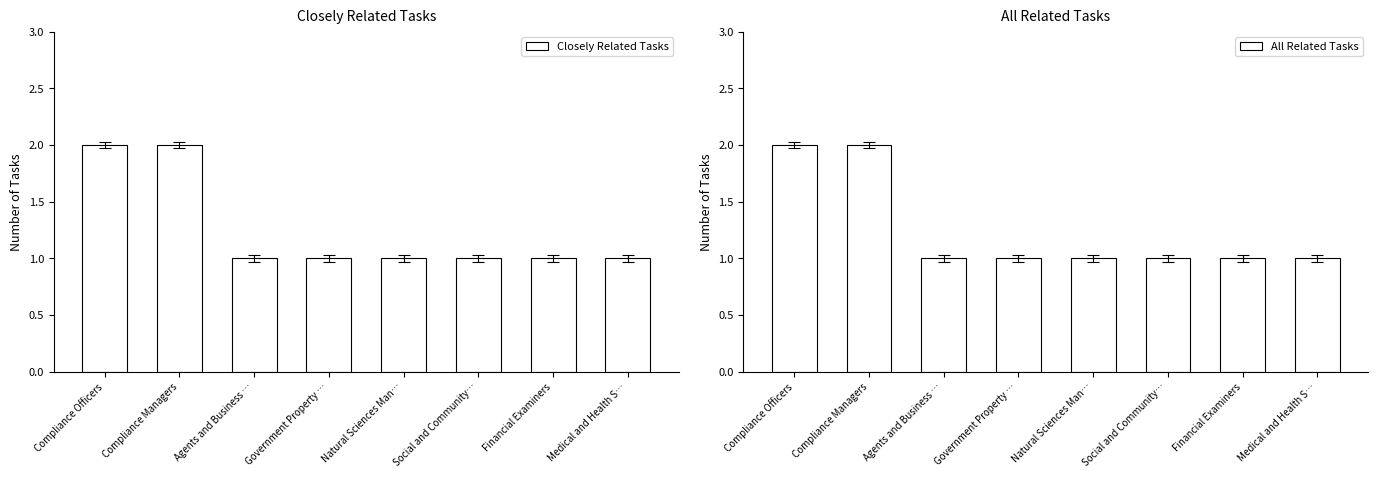

Are the bars horizontal?

No